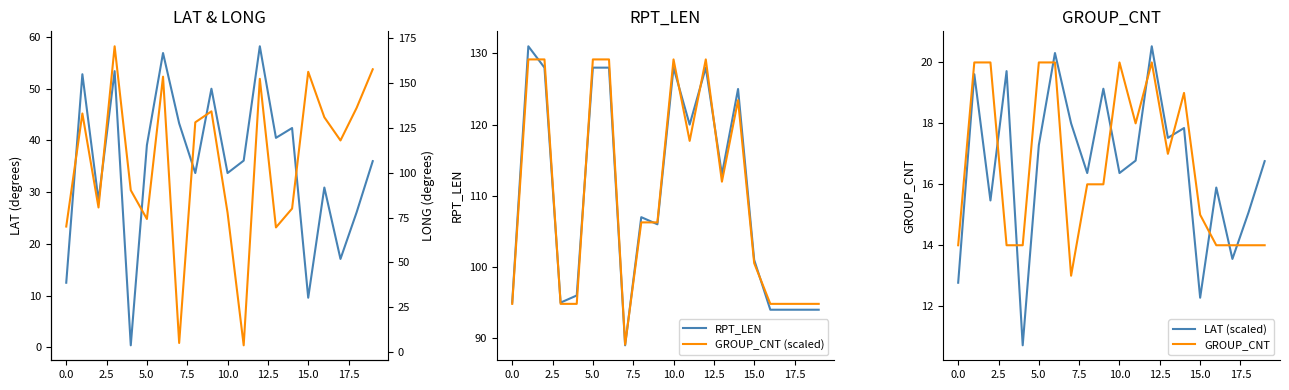

How many times do GROUP_CNT and LAT (scaled) cross each other?

9